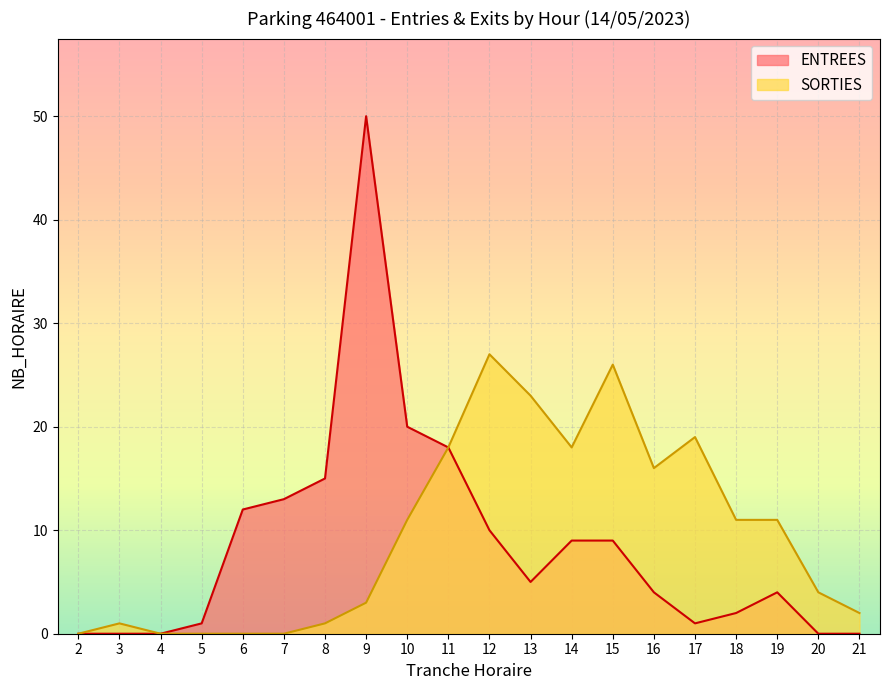

How many values in the ENTREES series are below 5?

10